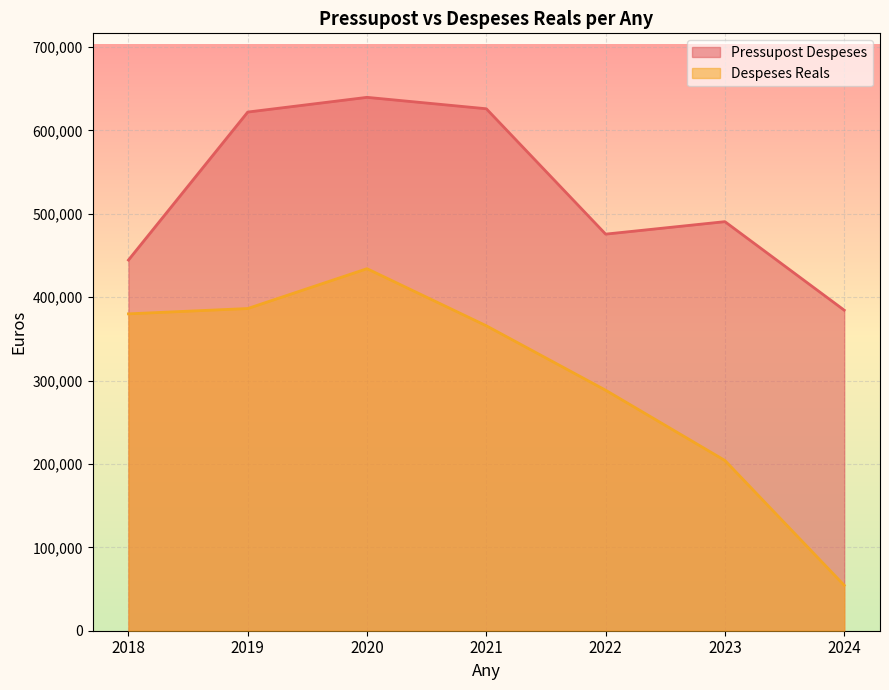

How many values in the Pressupost Despeses series exceed 490628?

3